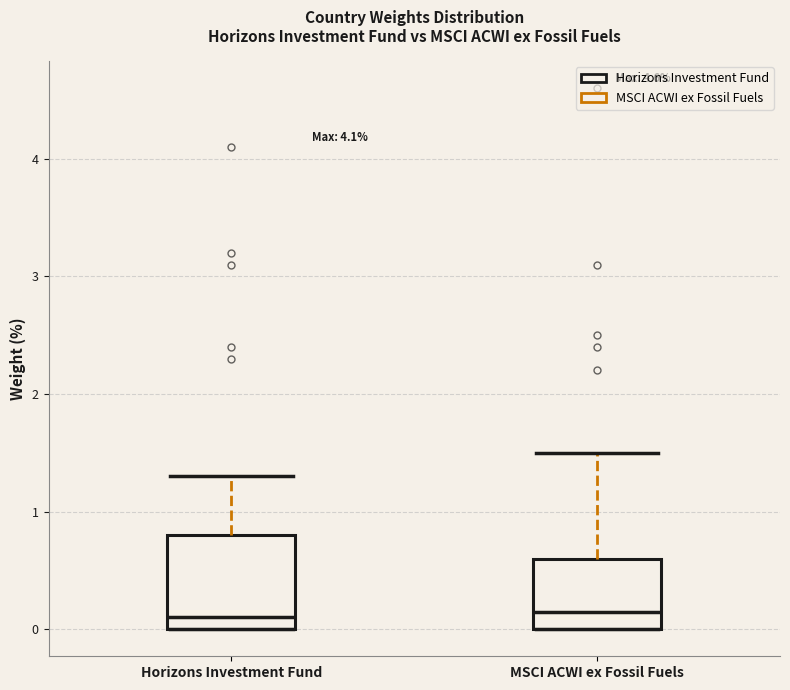

Comparing the boxes themselves (not the whiskers), which one is the tallest?

Horizons Investment Fund